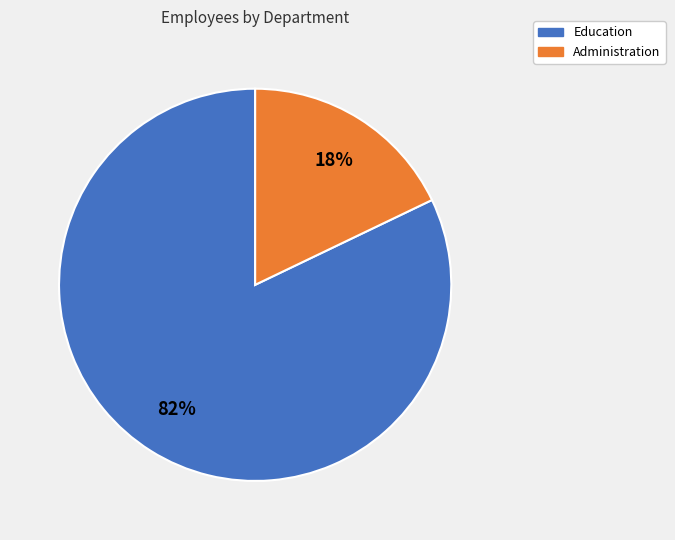

What is the smallest slice in the pie chart?

Administration